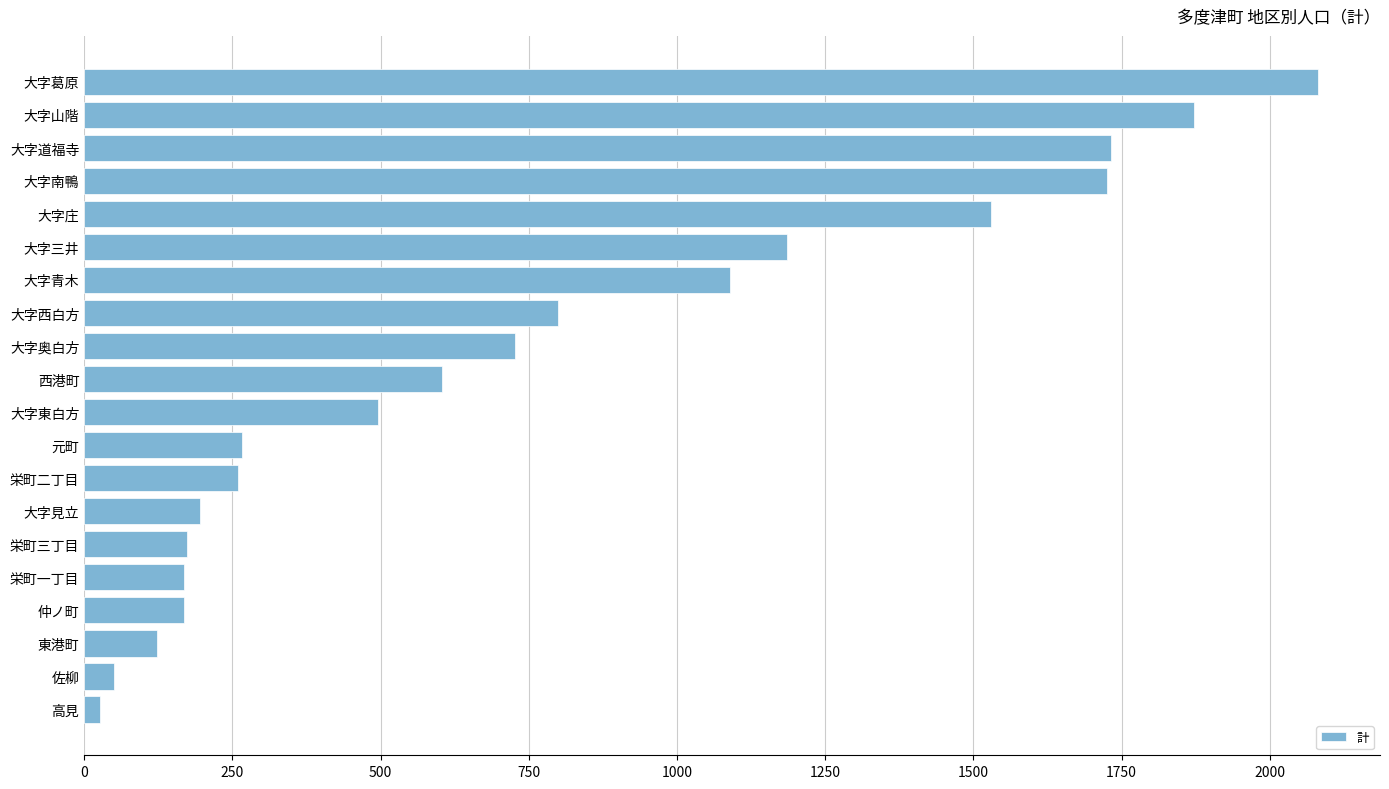

What is the sum of all values?

15278